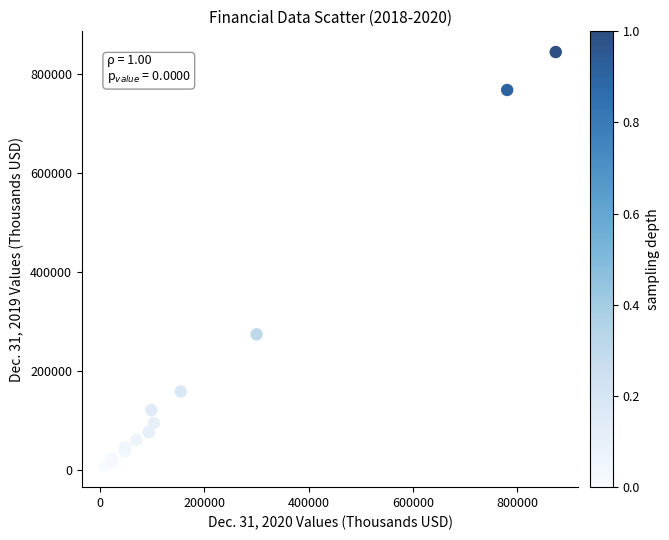

What Y value in the scatter plot is closest to 425490?

274156